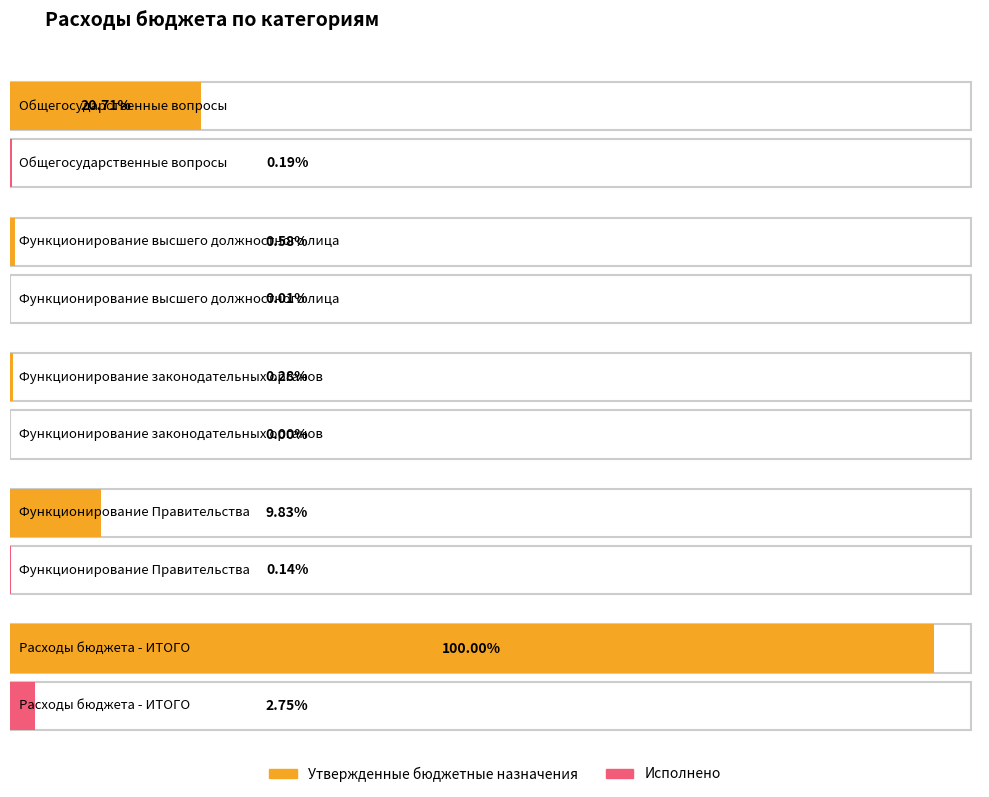

At how many categories does at least one series exceed 172683301?

1